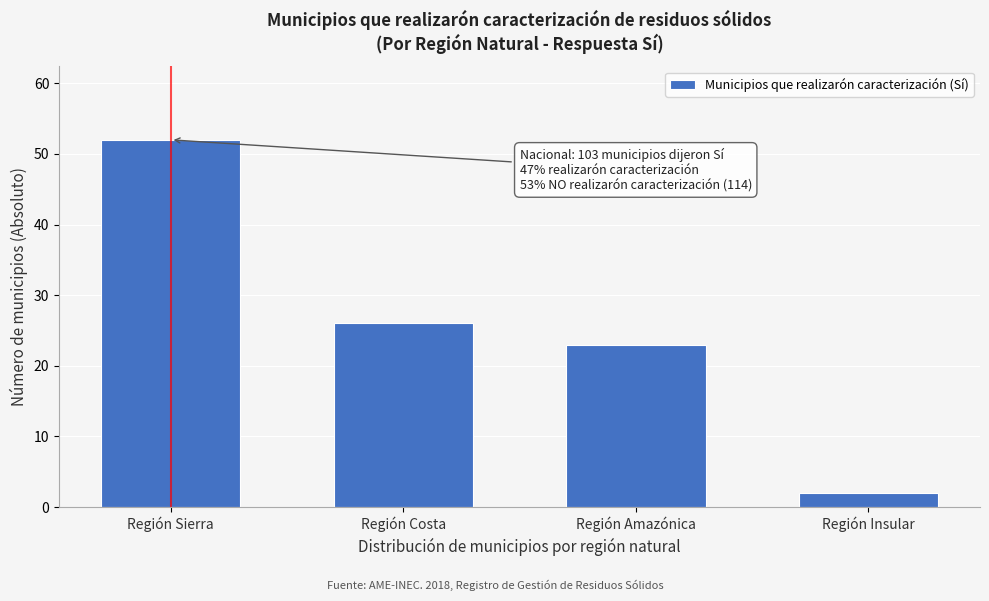

Reading left to right, transcribe all the data shown in this chart.

52	26	23	2